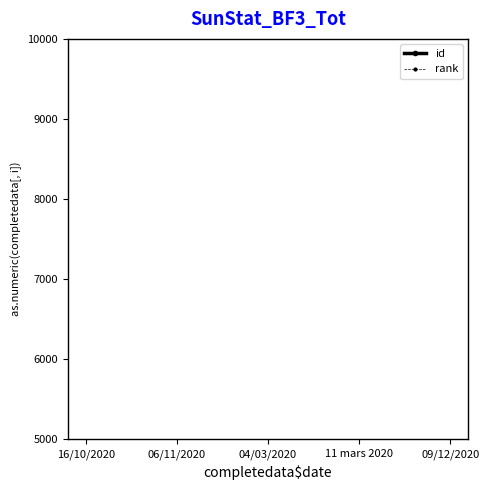

What are all the series names shown in the legend?

id, rank